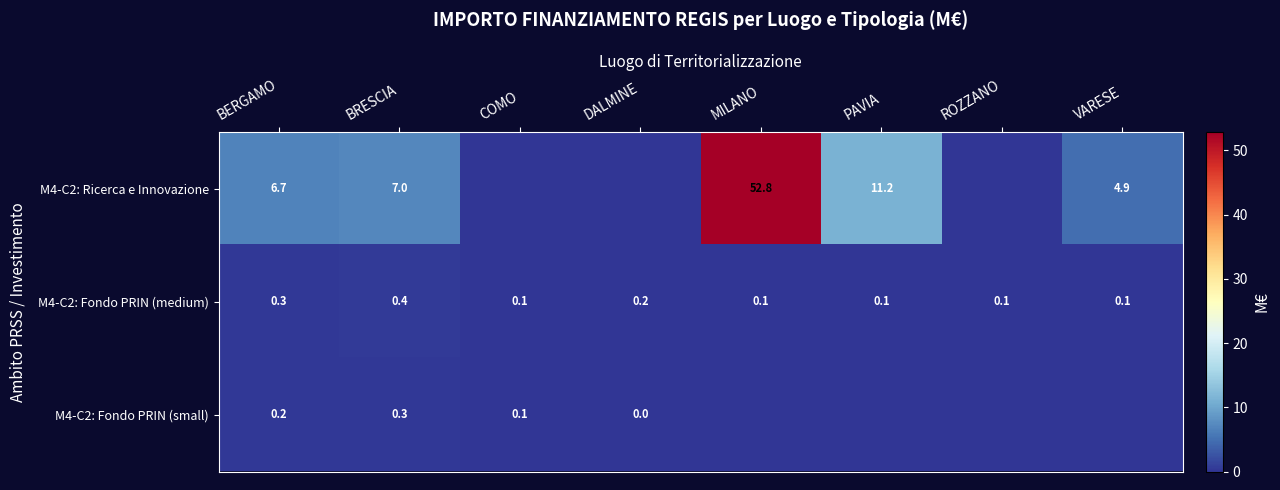

At which category is the sum across all series the highest?

MILANO